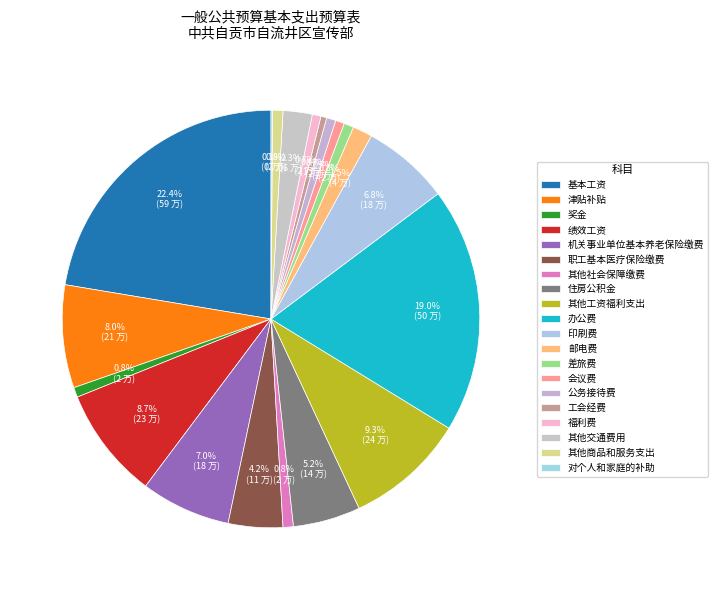

To the nearest percent, what portion does 职工基本医疗保险缴费 represent?

4%